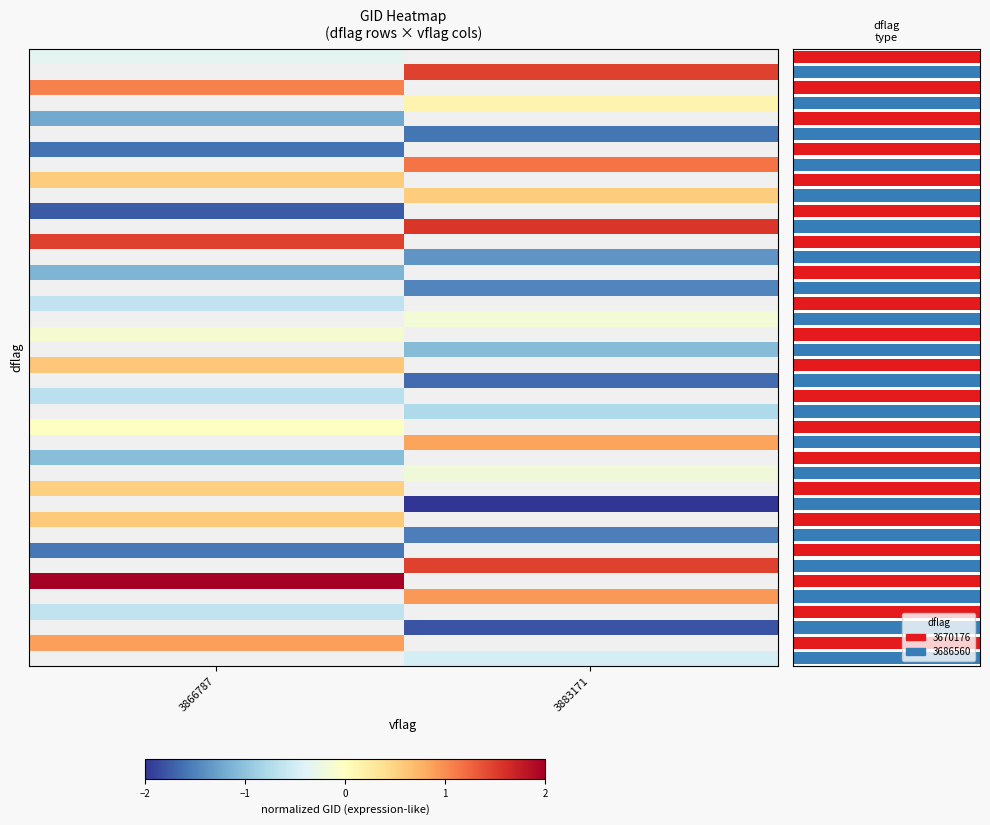

At how many categories does at least one series exceed 1?

2